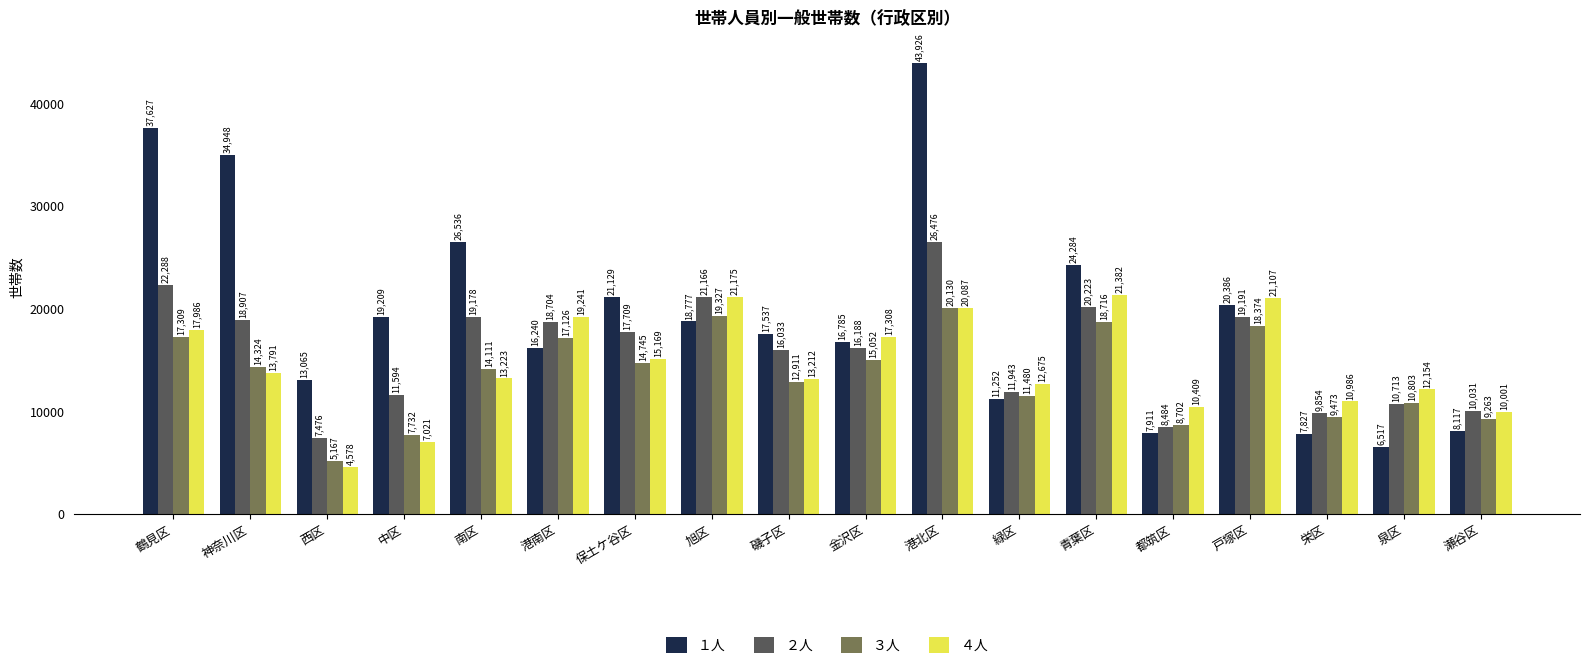

How many values in the ３人 series are below 14324?

9